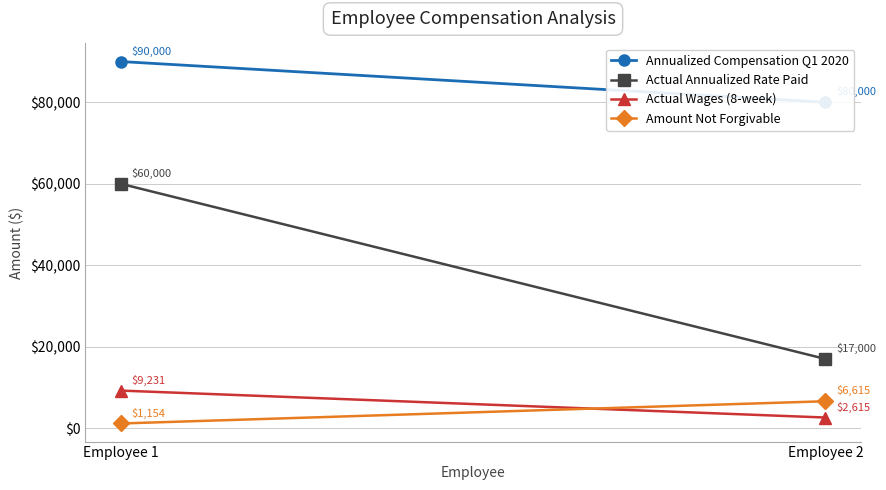

What is the difference between the highest and lowest values at Employee 1?

88846.2